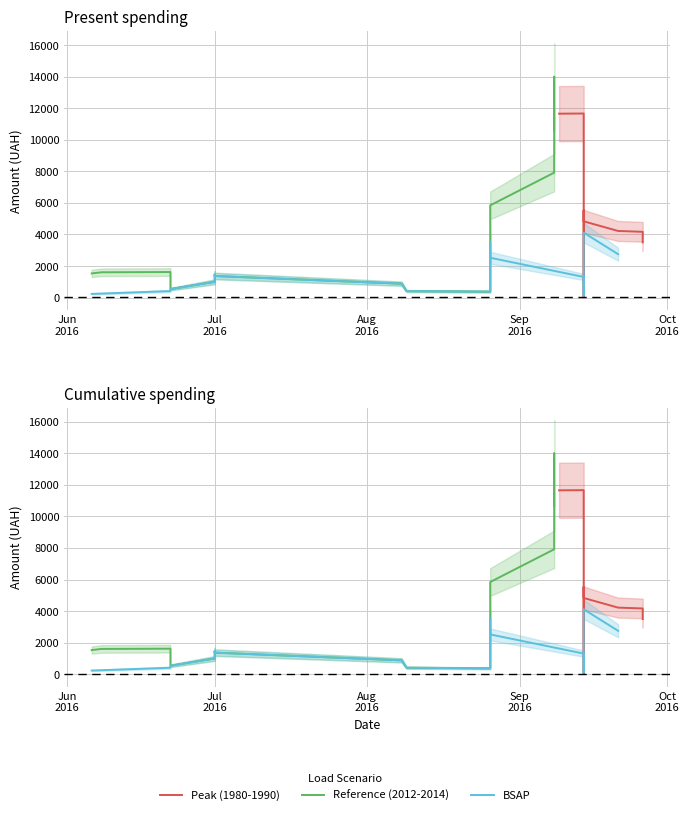

List the series in order of their overall mean, highest first.

Reference (2012-2014), Peak (1980-1990), BSAP